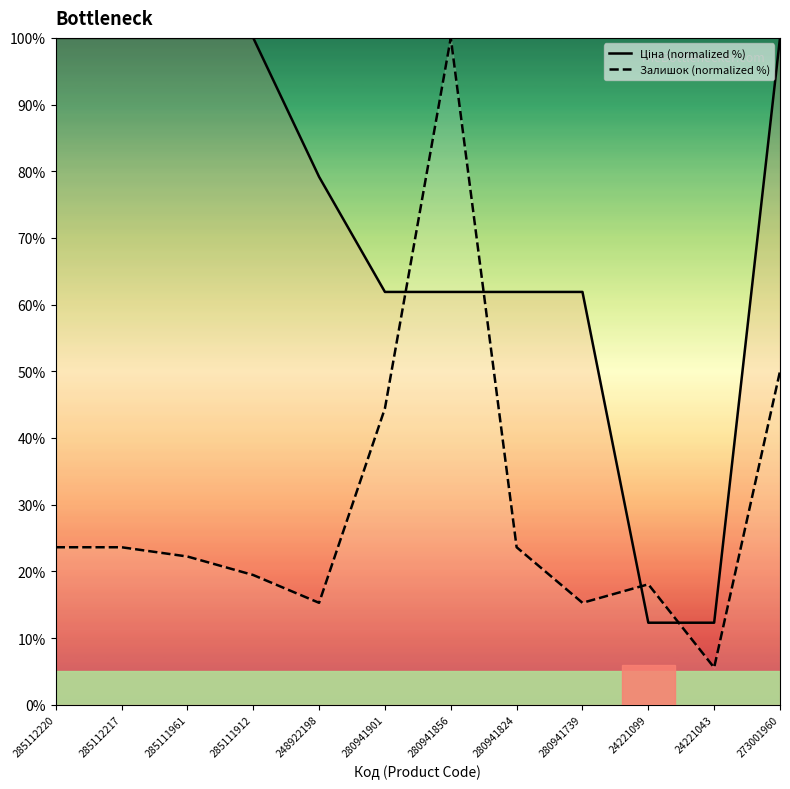

Does the chart have visible grid lines?

No